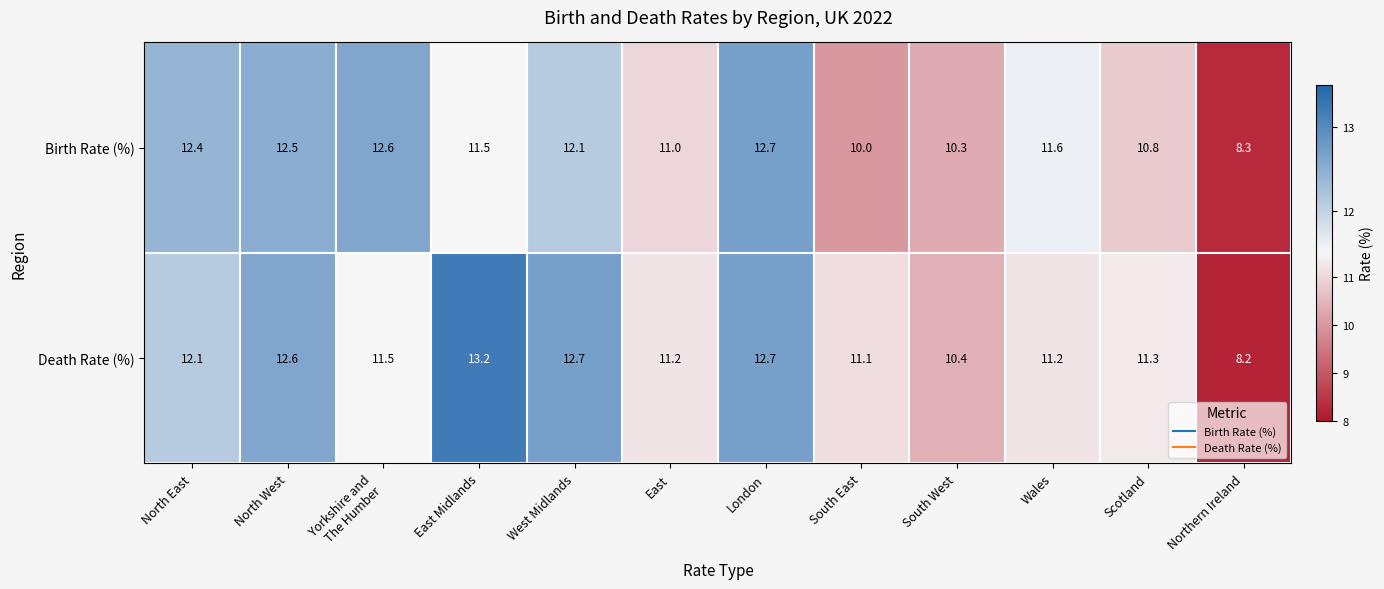

Between London and South West, which series saw the biggest shift?

Birth Rate (%)